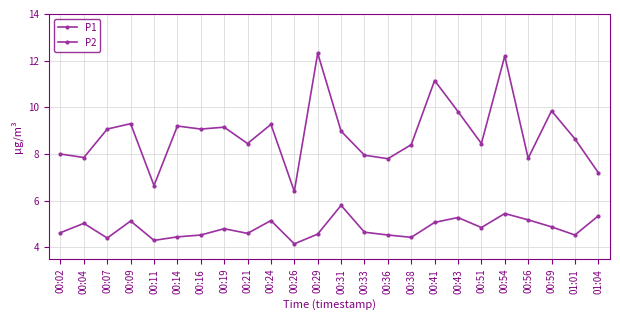

What is the highest value of the P1 series?

12.3